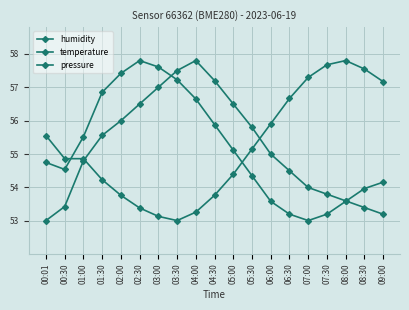

Count the number of data series in this chart.

3